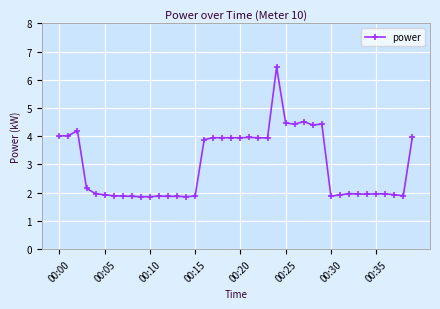

What is the difference between the maximum and minimum values?

4.6